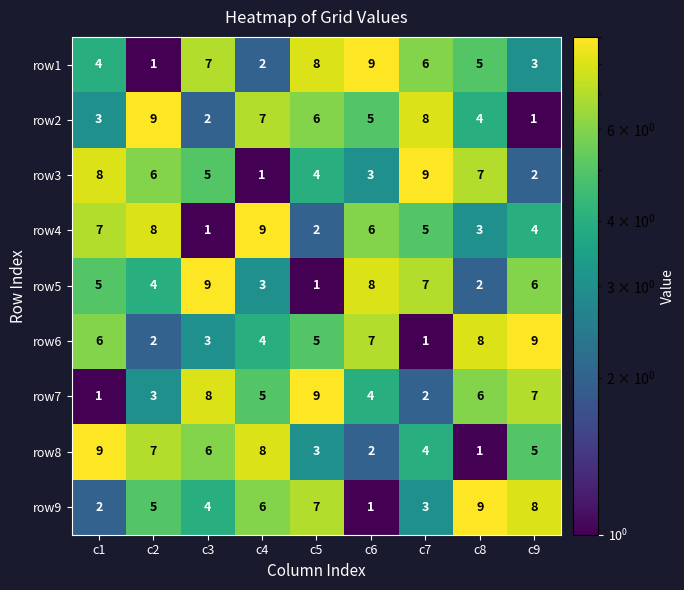

How many row3 values are between 3 and 7?

5